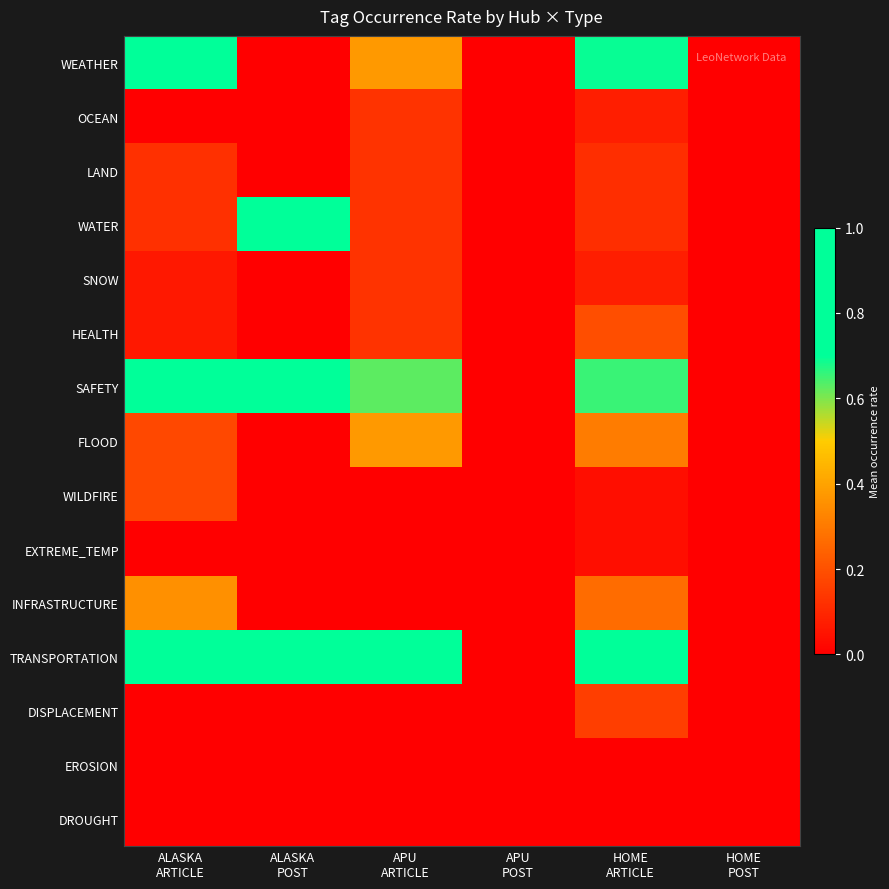

At how many categories does at least one series exceed 0?

4